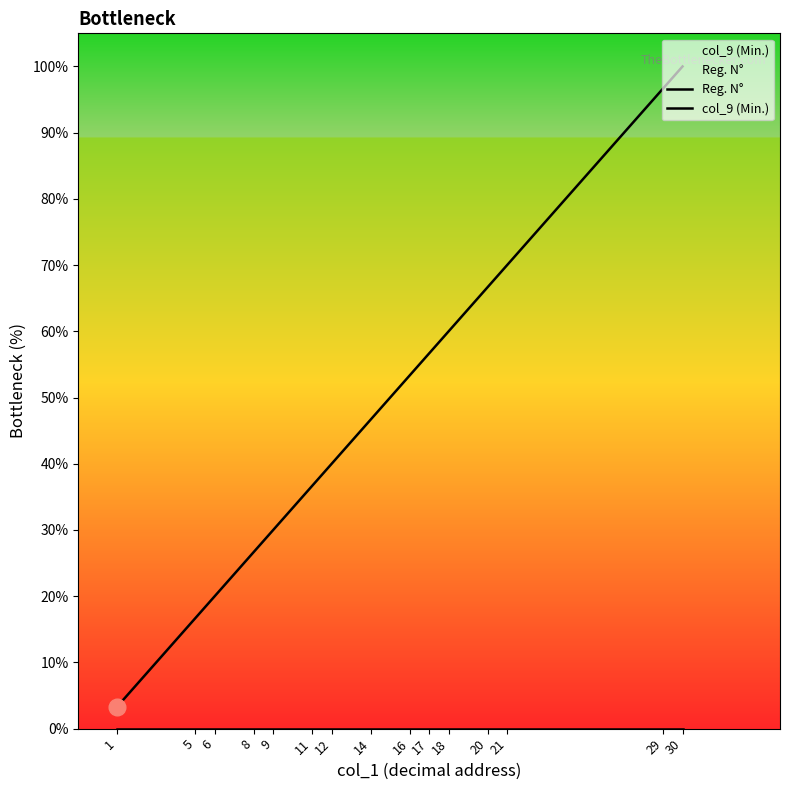

Is the value of Reg. N° at 29 greater than the value of col_9 (Min.) at 20?

Yes